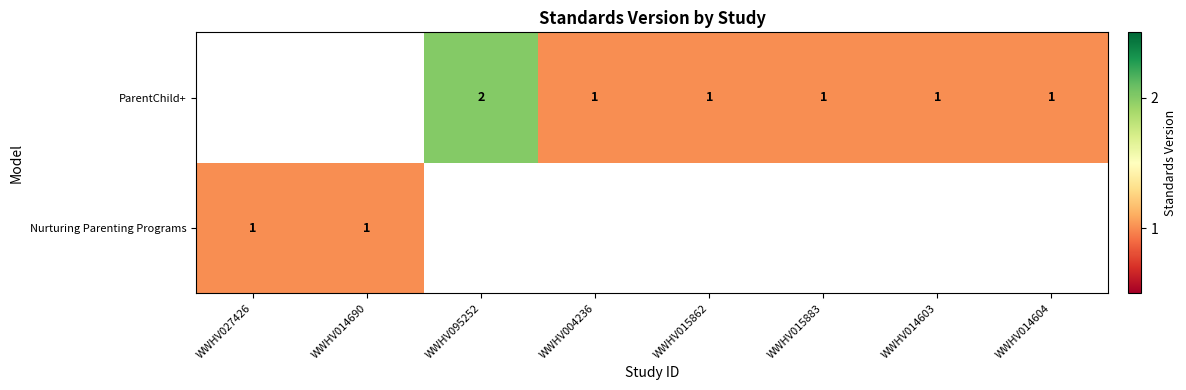

Which label corresponds to the smallest value in the chart?

WWHV027426